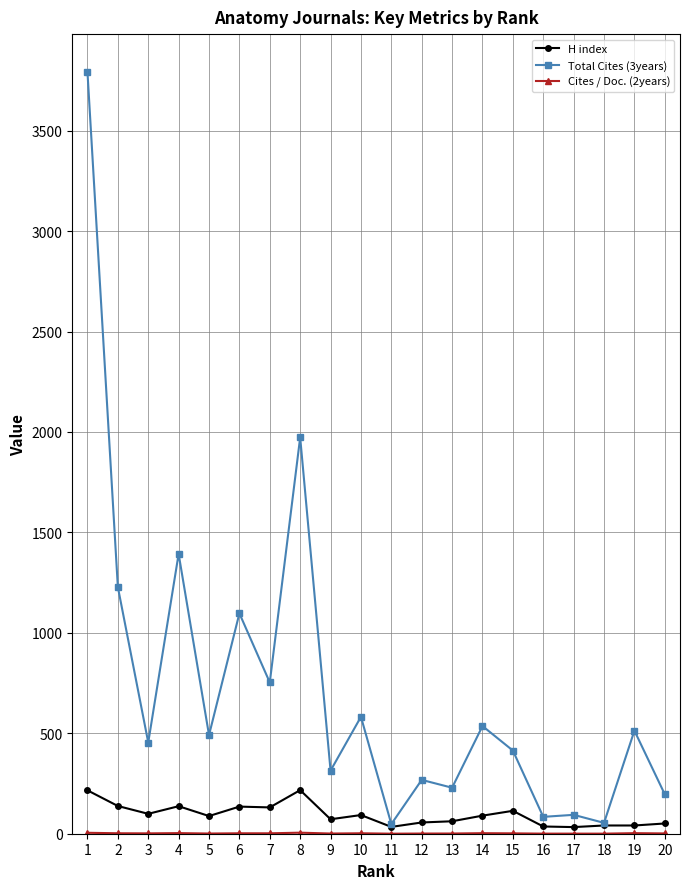

What is the minimum value for Total Cites (3years)?

48.0